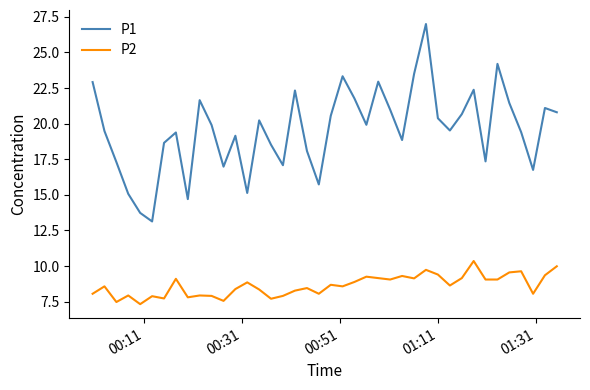

True or false: P2 and P1 cross at least once.

False